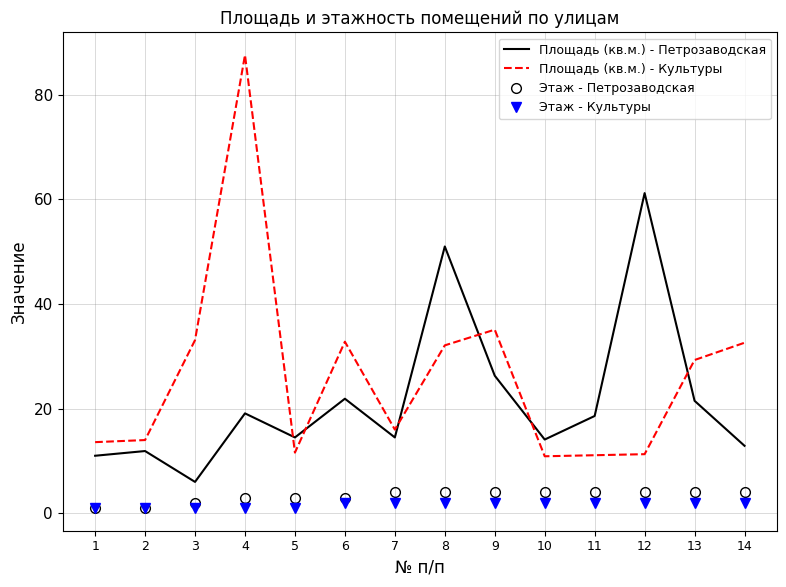

Is the value of Этаж - Петрозаводская at 13 greater than the value of Площадь (кв.м.) - Культуры at 12?

No